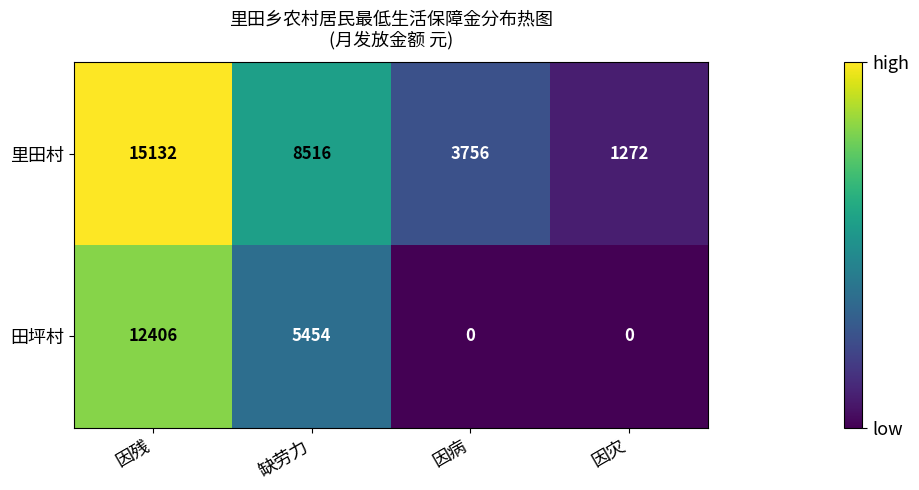

Reading left to right, transcribe all the data shown in this chart.

里田村: 因残=15132	缺劳力=8516	因病=3756	因灾=1272
田坪村: 因残=12406	缺劳力=5454	因病=0	因灾=0